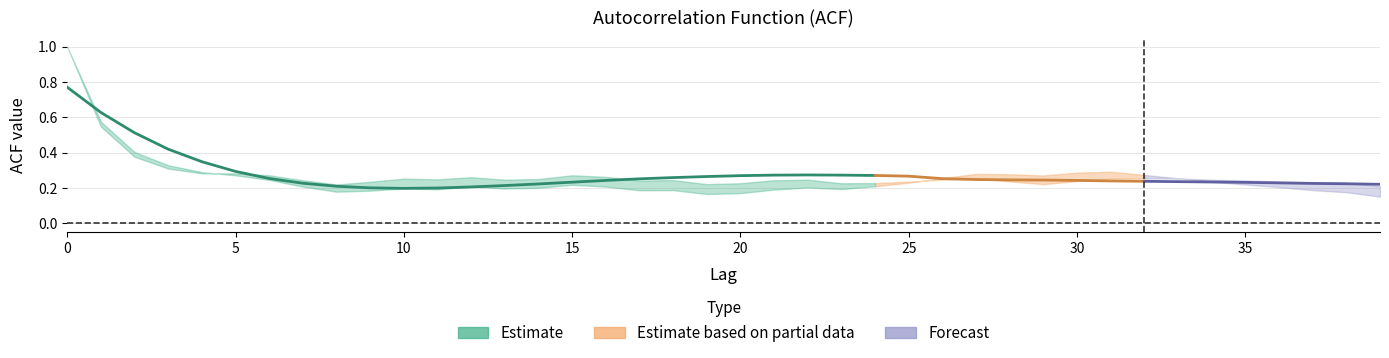

Where is the first local maximum for acf_li?

10